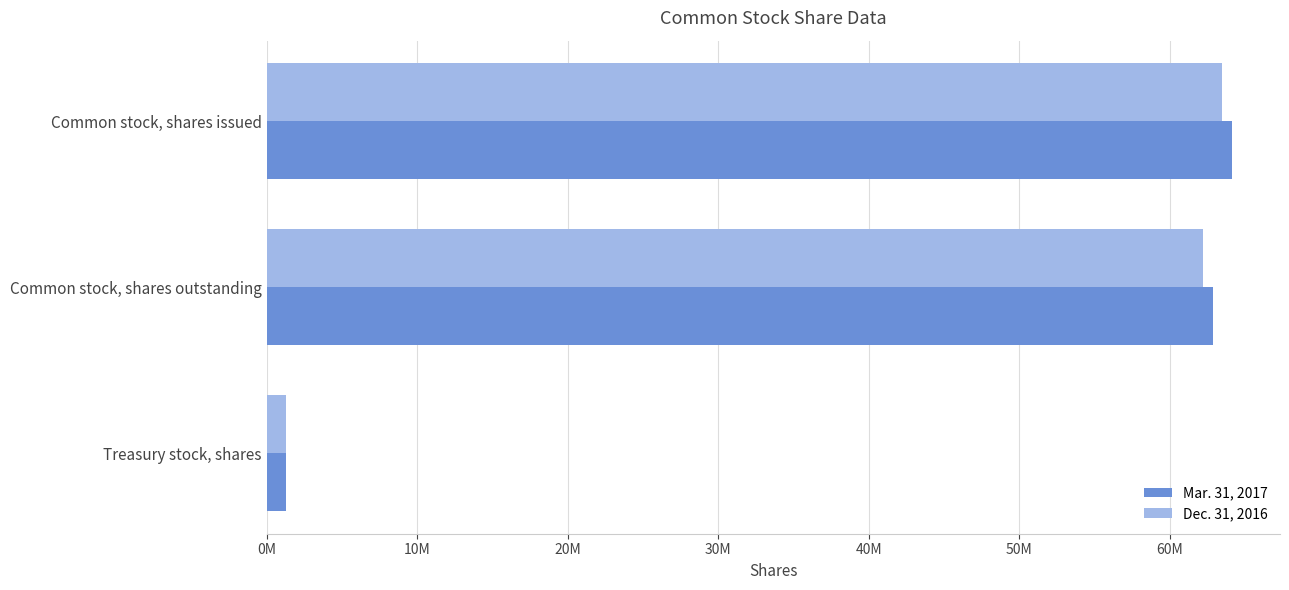

What is the value of the Dec. 31, 2016 bar at the 3rd from the left?

1277000